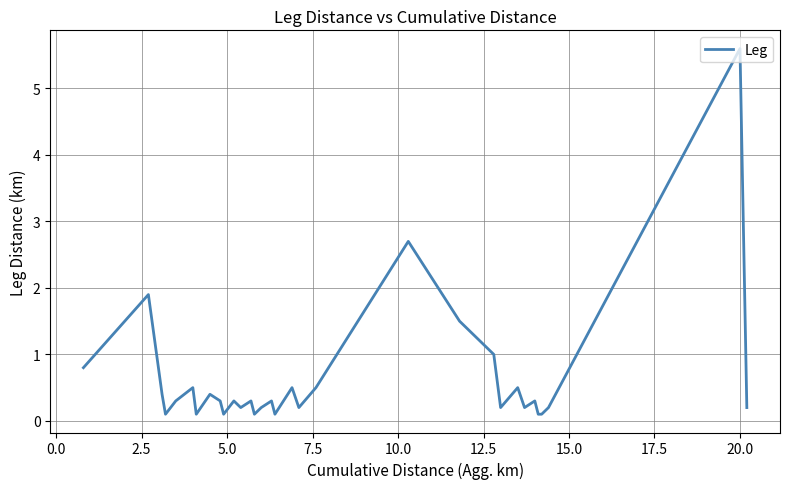

What is the greatest value displayed?

5.6